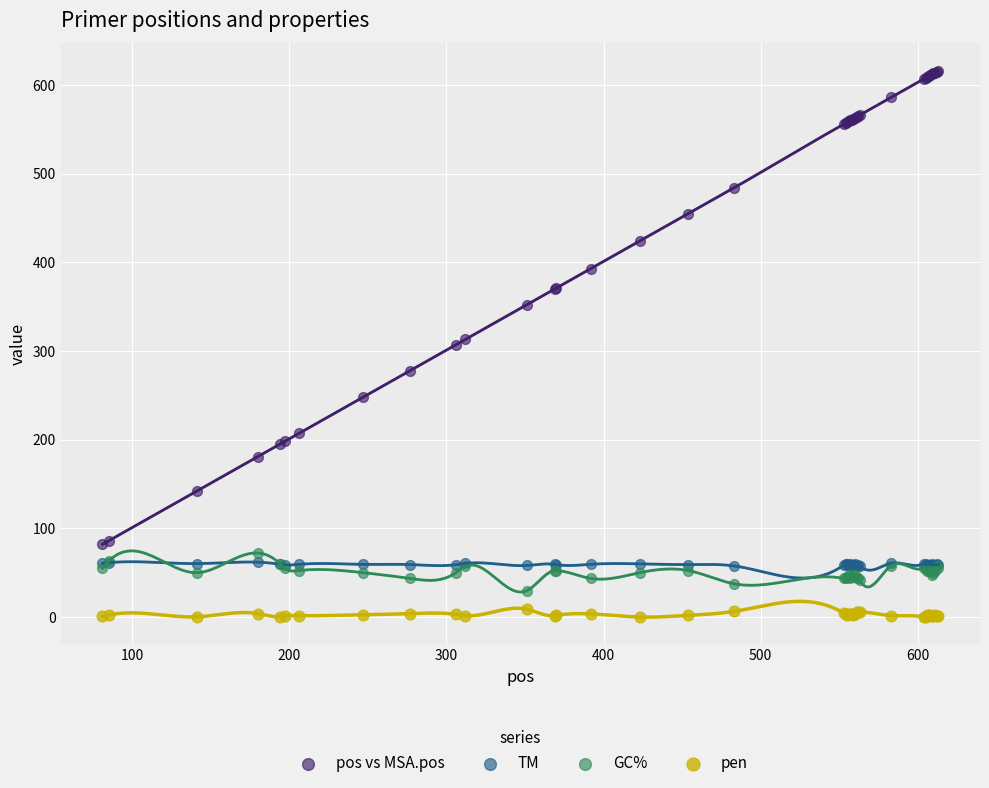

Which series reaches the minimum Y coordinate?

pen